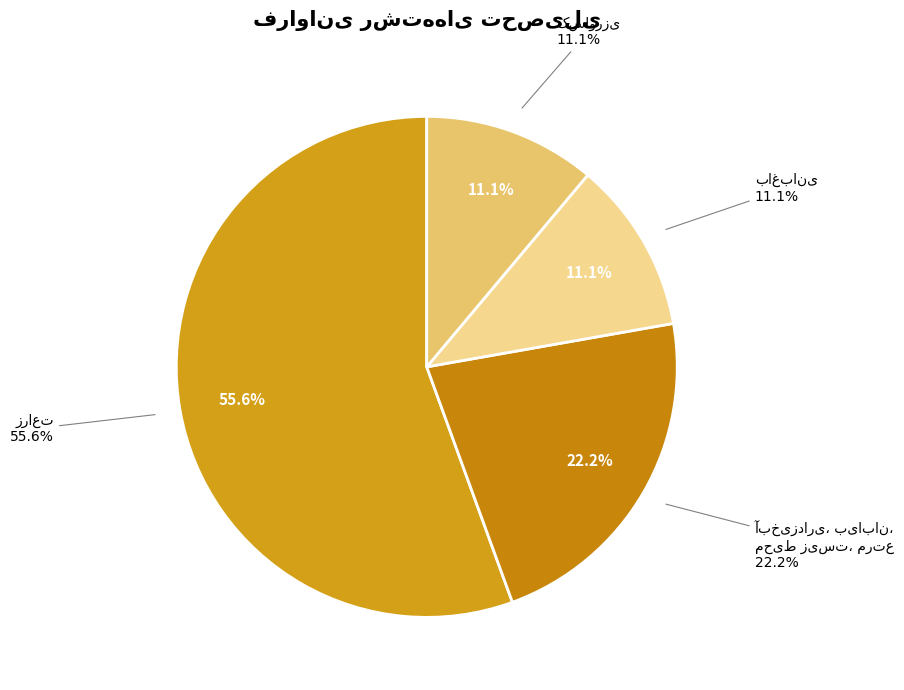

To the nearest percent, what is the combined percentage of کشاورزی and باغبانی?

22%